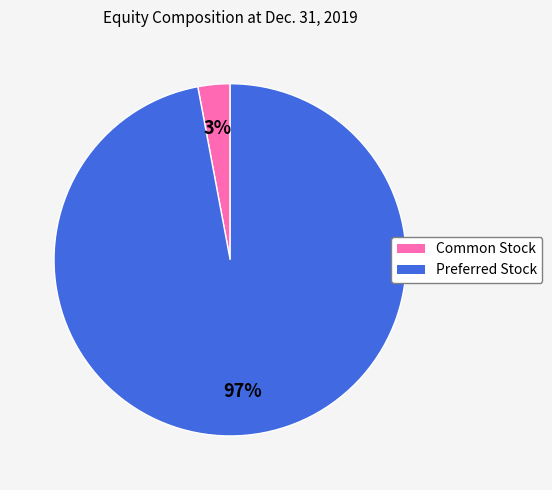

To the nearest percent, what is the difference between the largest and smallest slice percentages?

94%